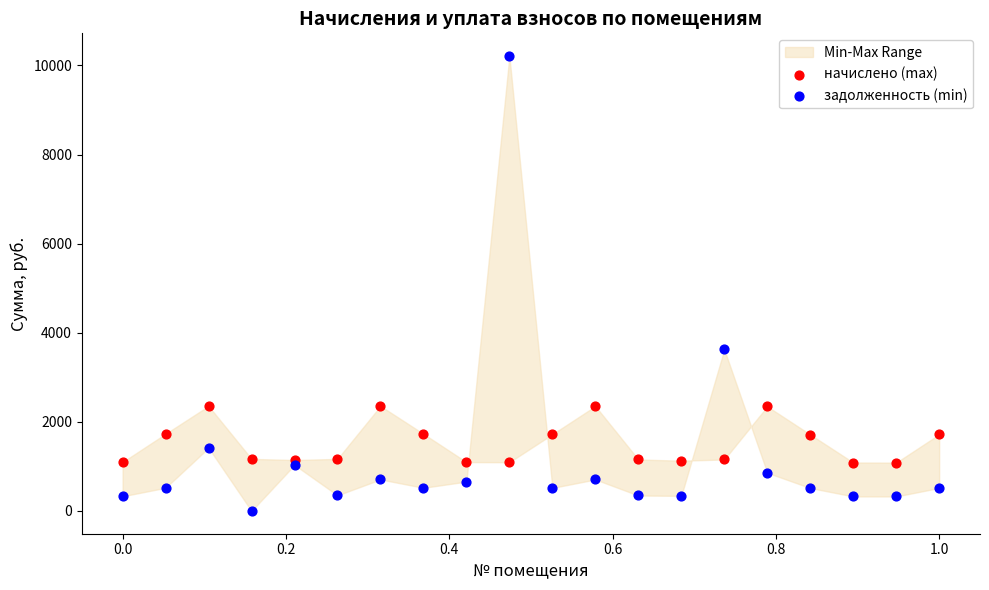

Which series reaches the minimum Y coordinate?

задолженность (min)